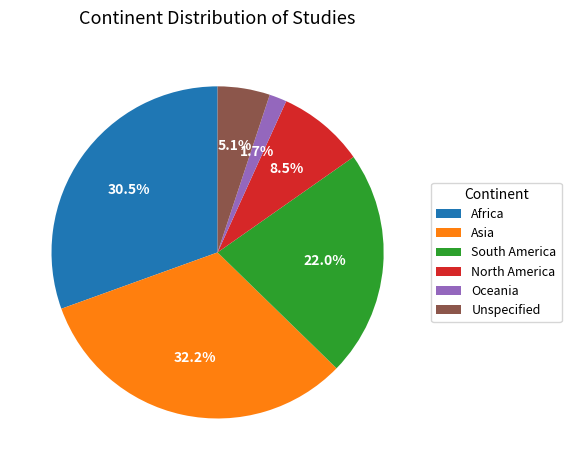

Between North America and Africa, which is larger?

Africa